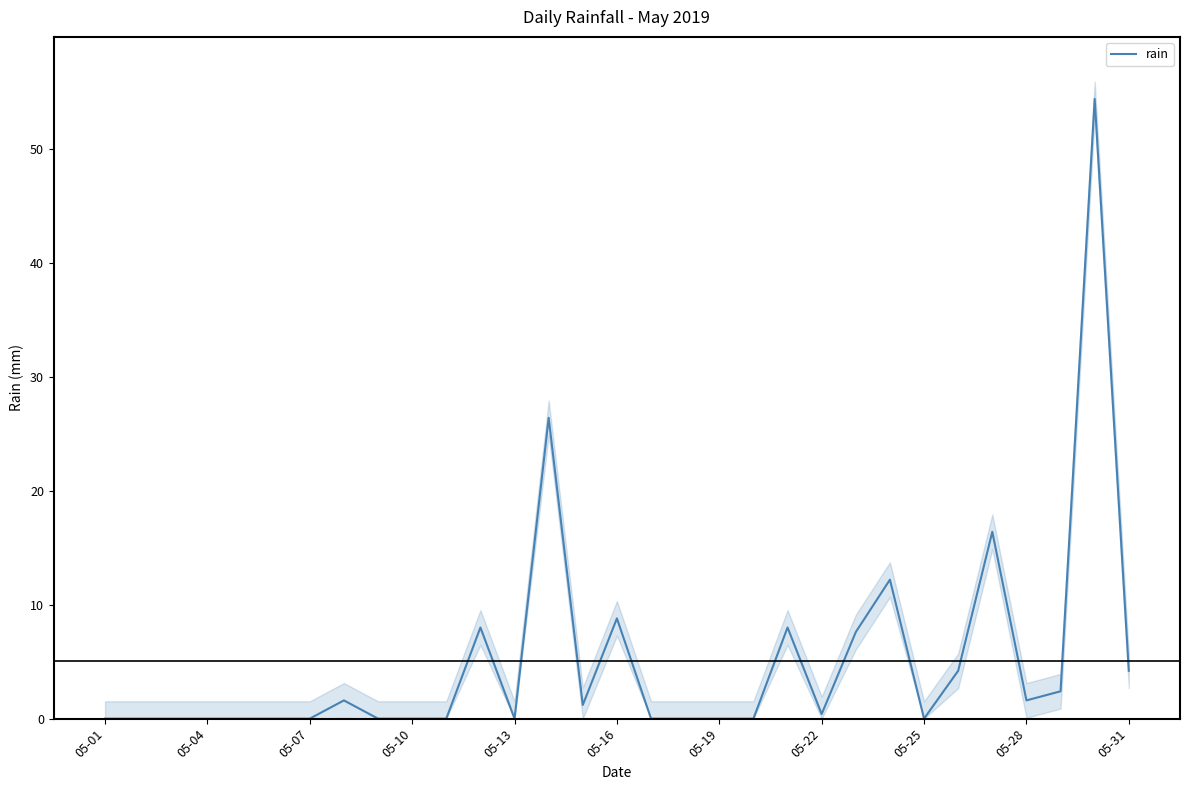

Is it true that rain equals 1.6 at 05-28?

True